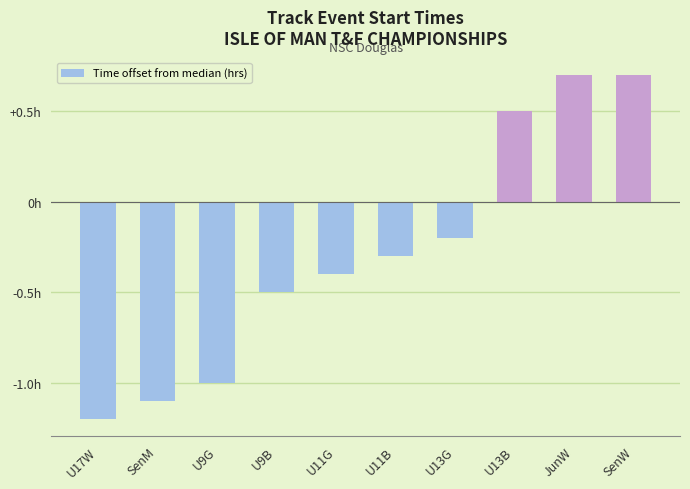

What is the change in value from U9G to SenW?

+1.7